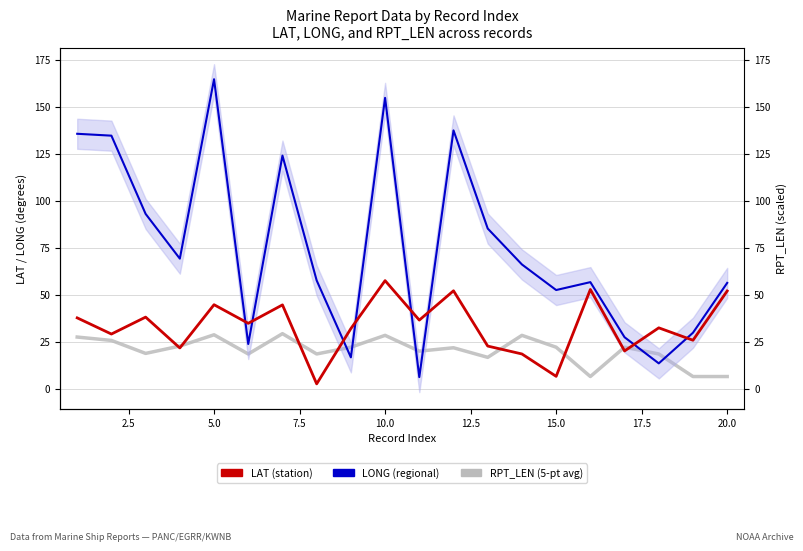

What is the minimum value for LAT?

2.6